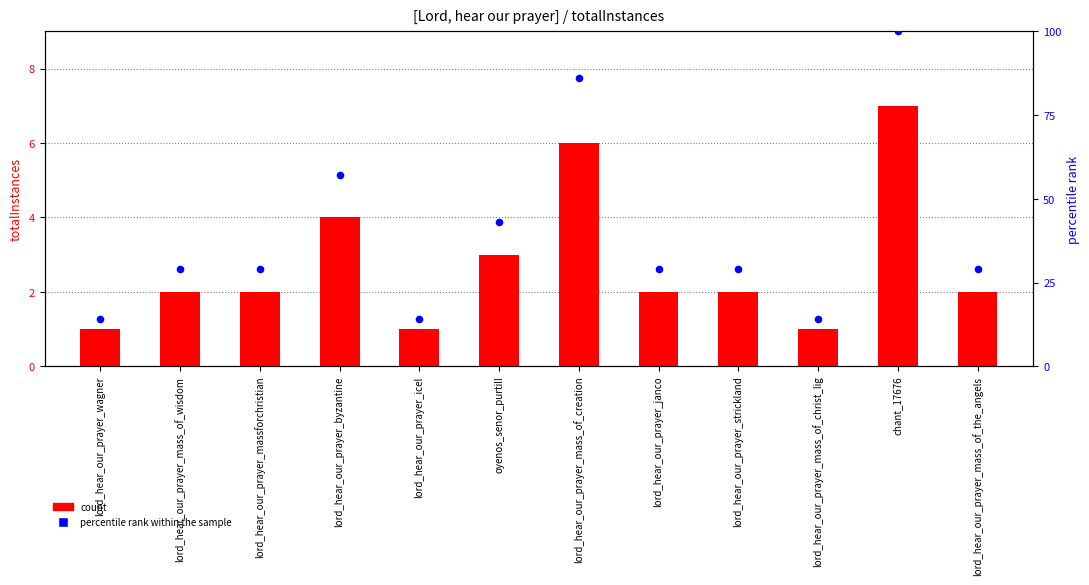

Which series contains the lowest Y value?

count